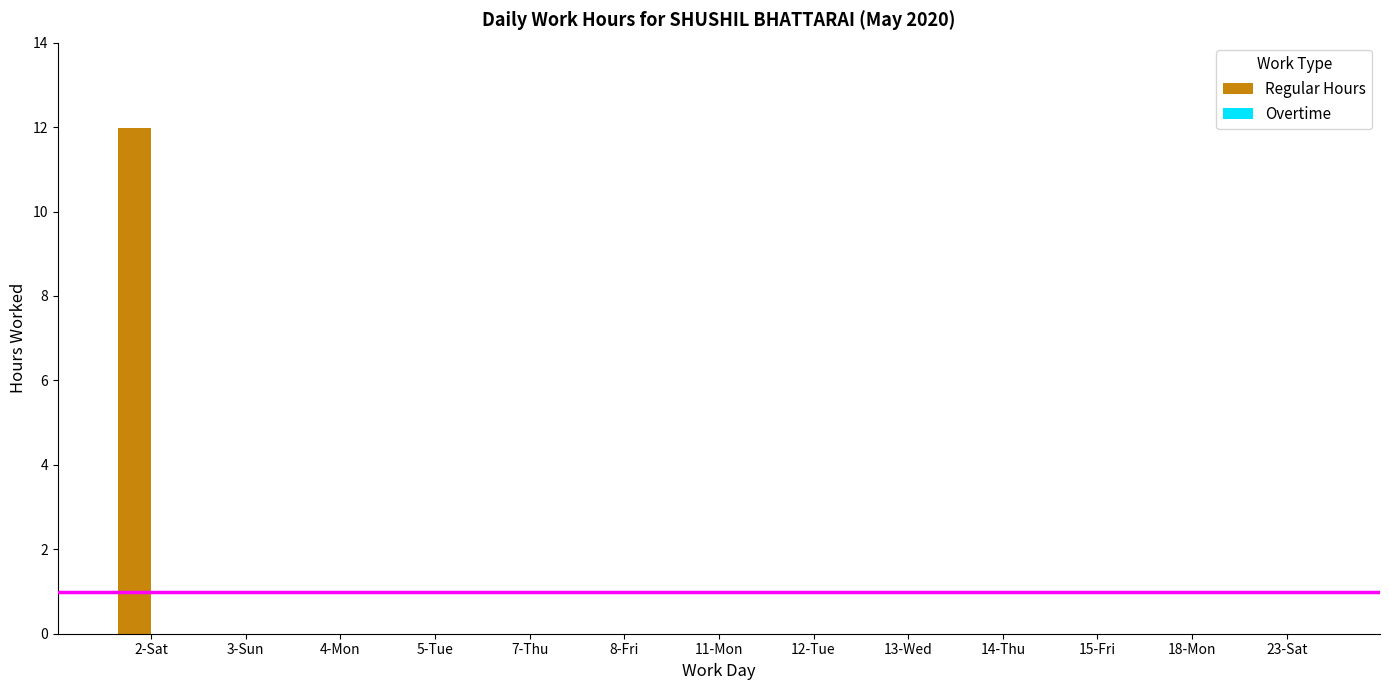

Which label corresponds to the largest value in the chart?

2-Sat